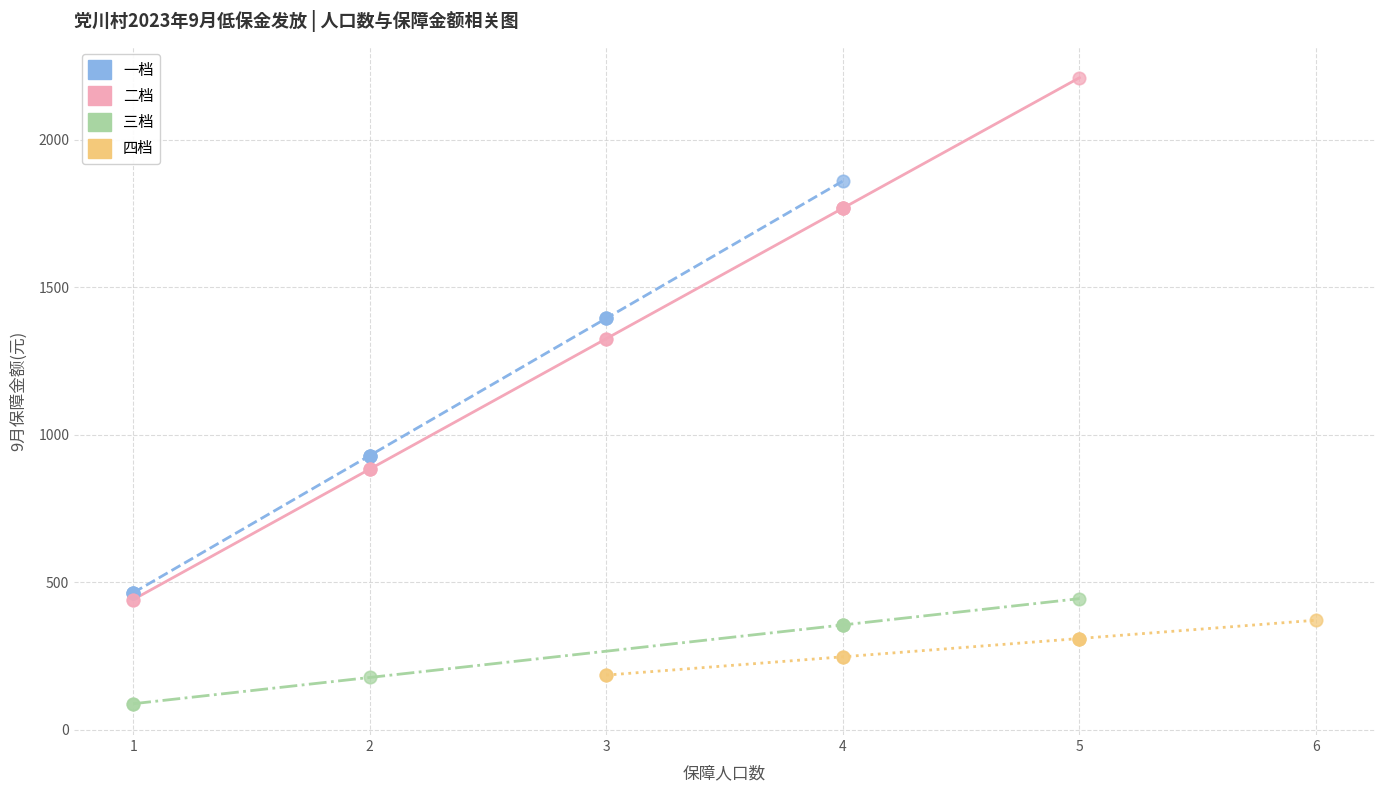

What are all the series names shown in the legend?

一档, 二档, 三档, 四档